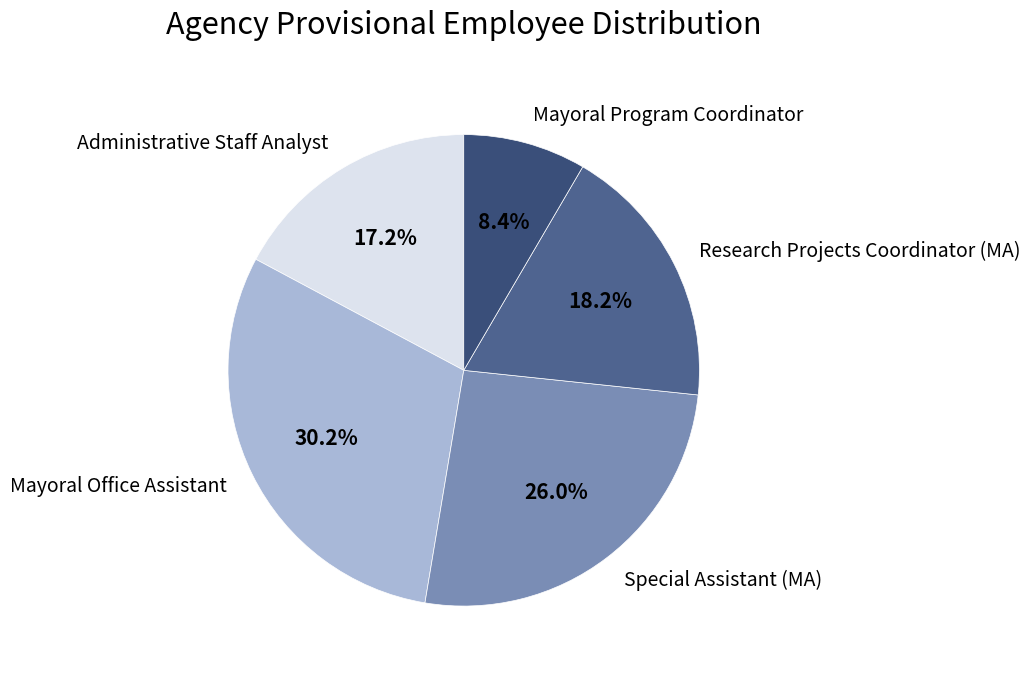

Is Mayoral Program Coordinator the majority of the pie?

No